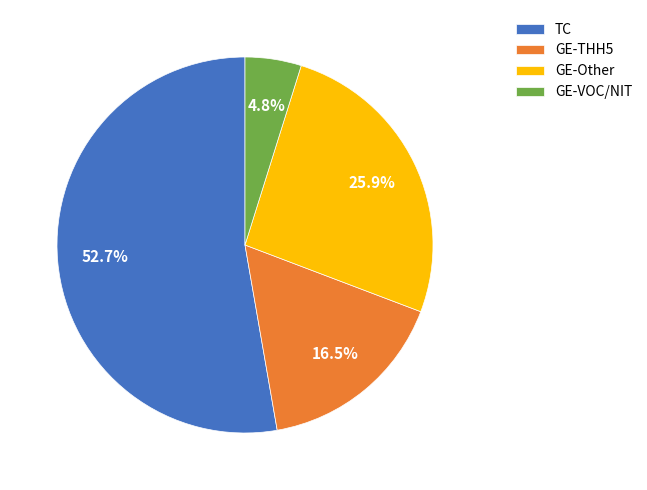

Which slice is the largest?

TC